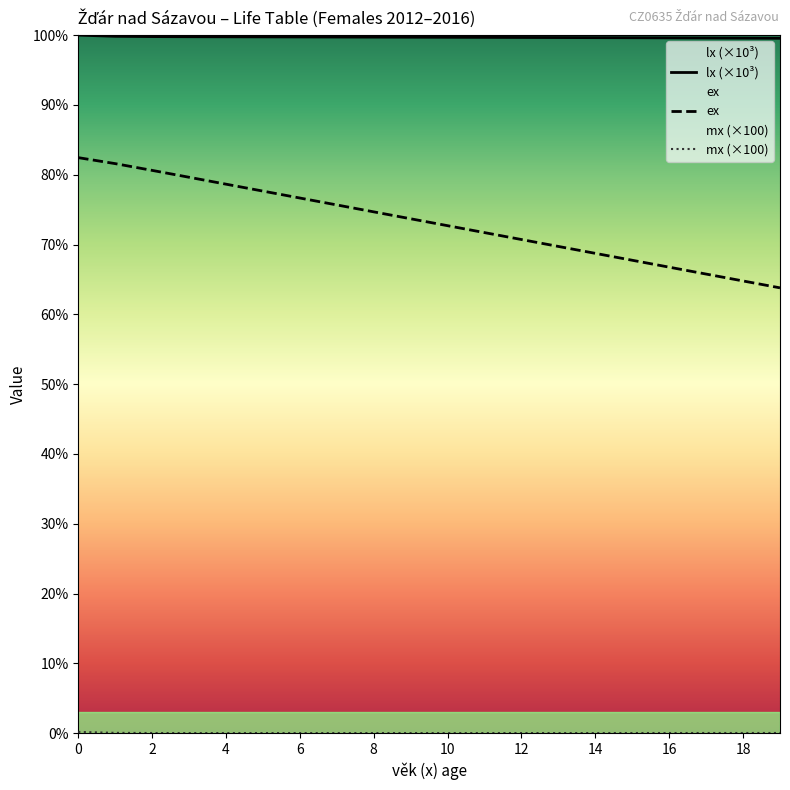

True or false: ex has more than 2 interior local peaks.

False